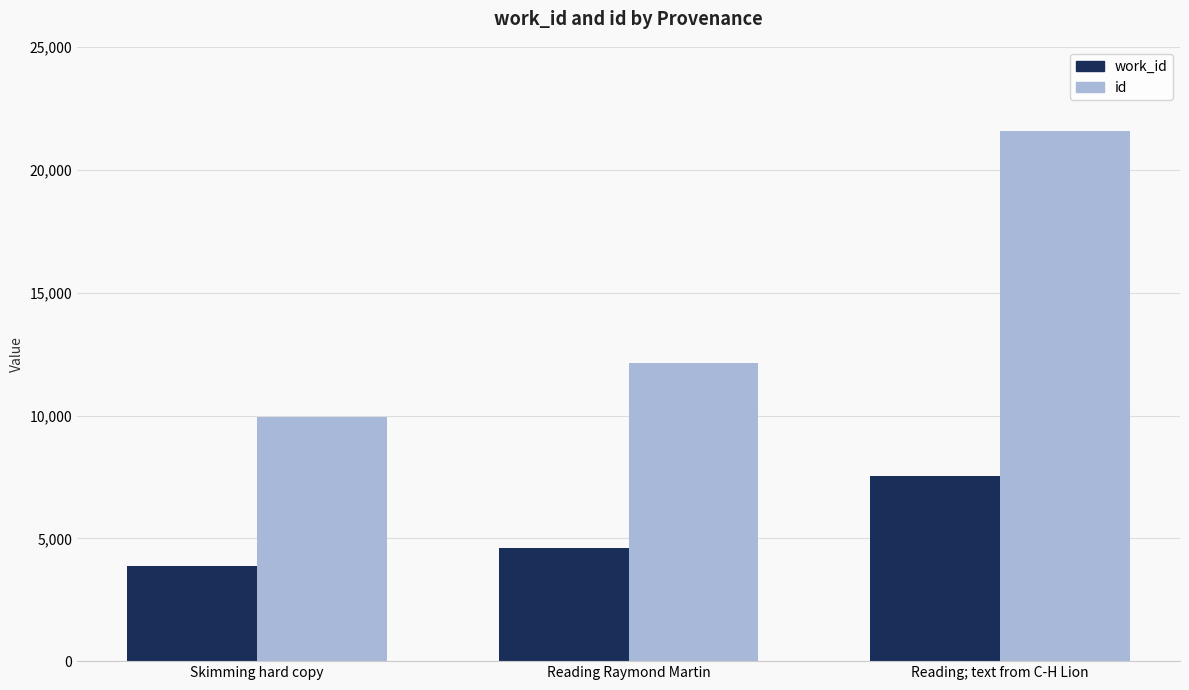

At which category is the sum across all series the highest?

Reading; text from C-H Lion